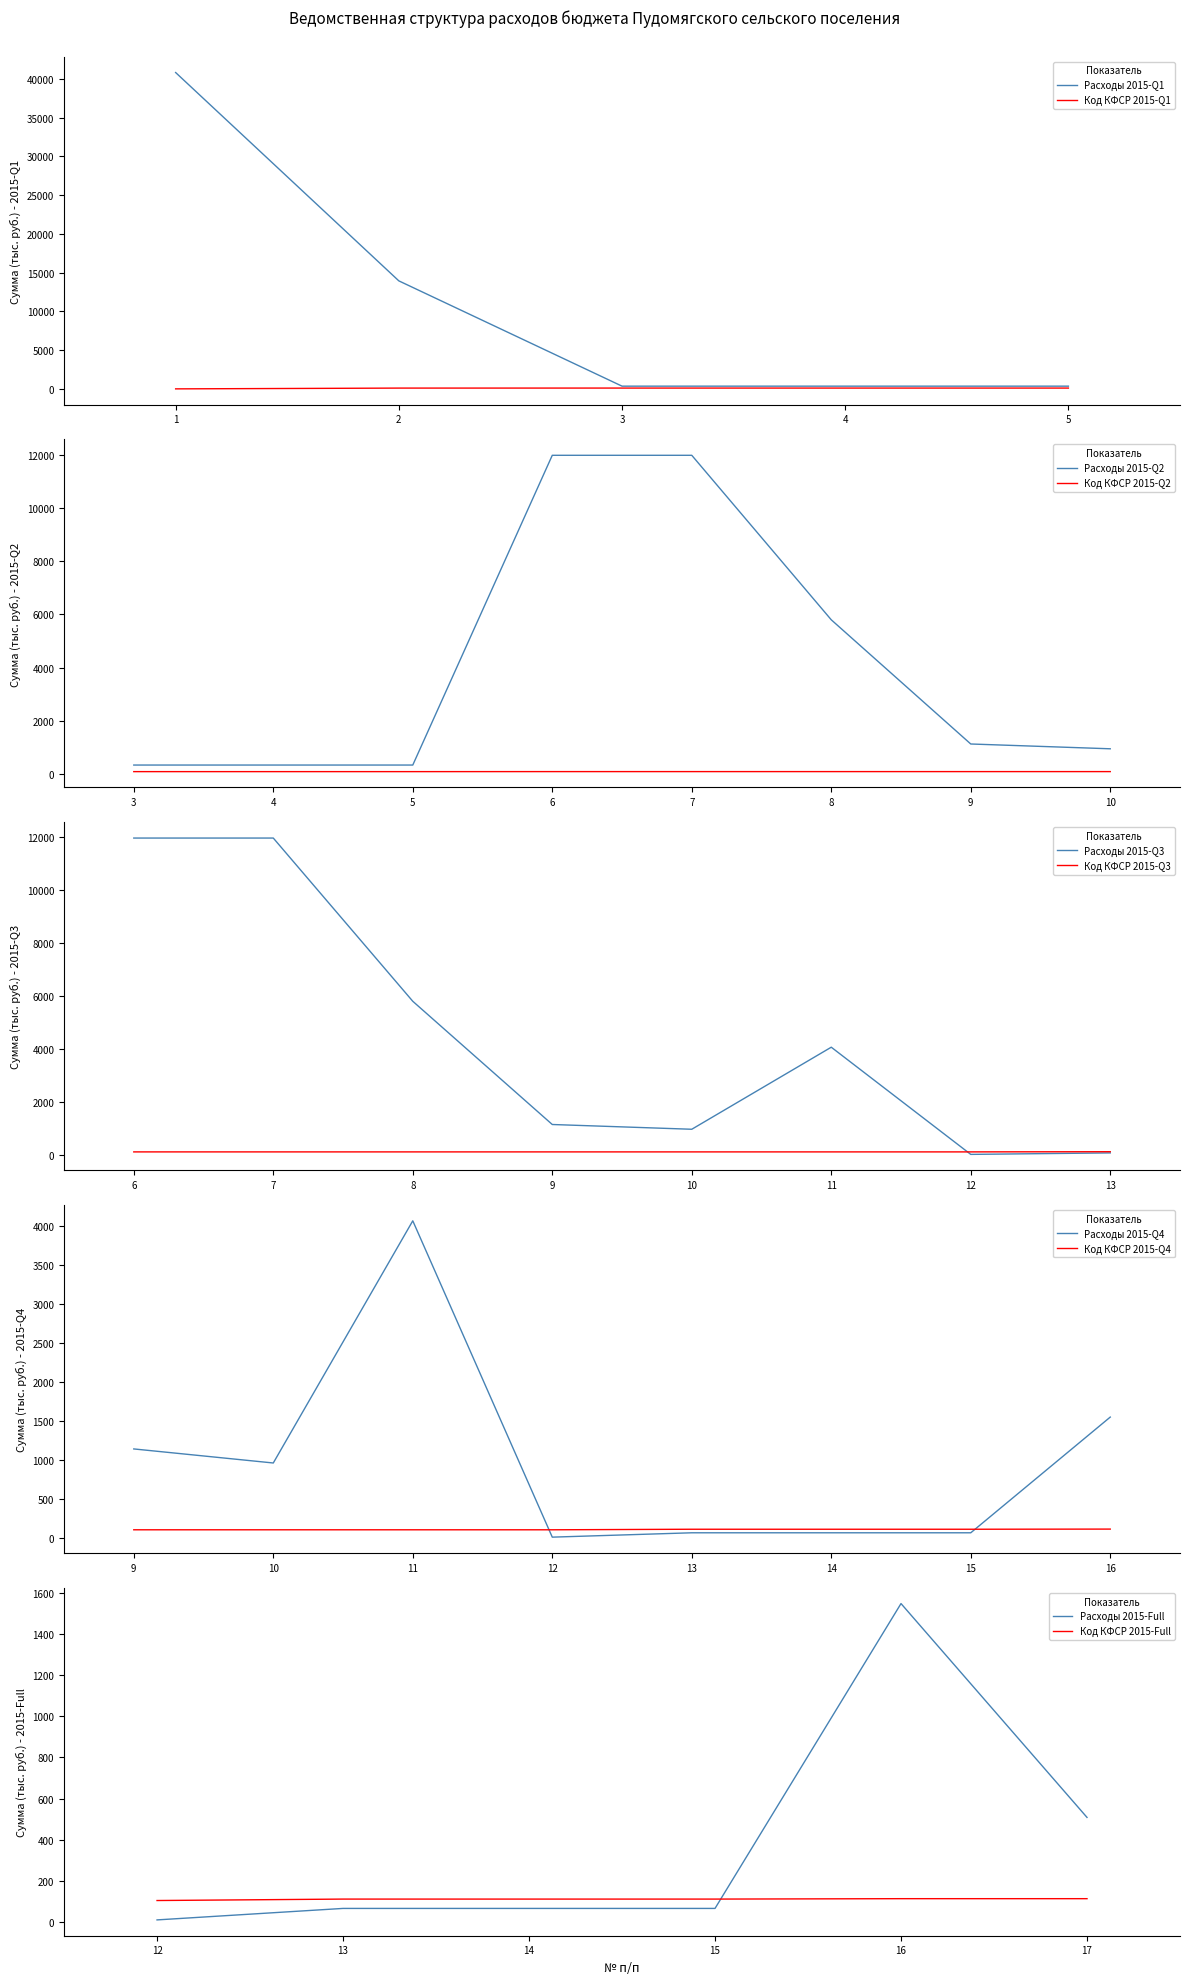

Is this an area chart (filled region under the line)?

No